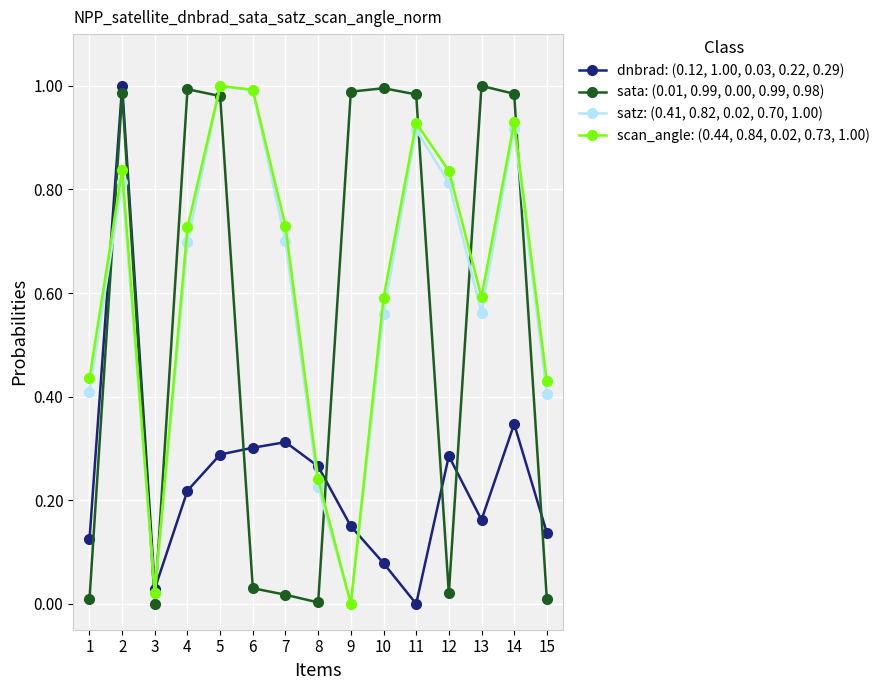

What is the total value across all series at 2?

3.6